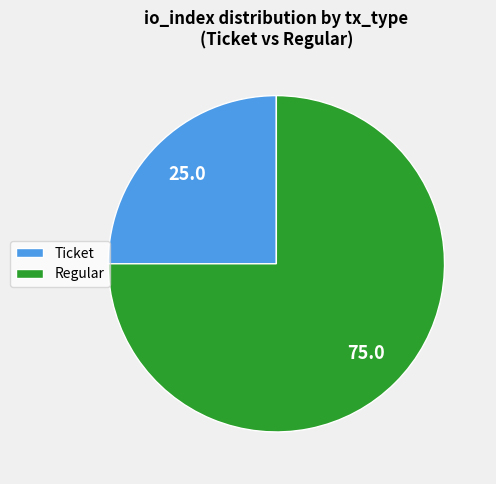

Does any single category account for the majority?

Yes